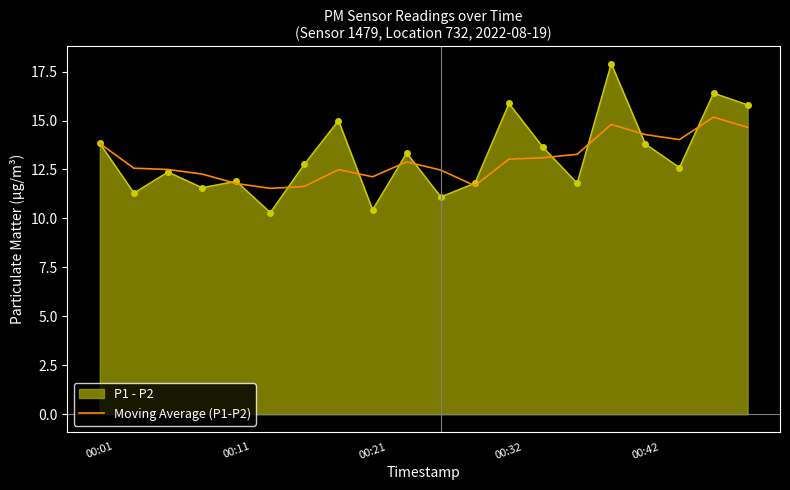

True or false: there are more than 1 points higher than both neighbors.

True